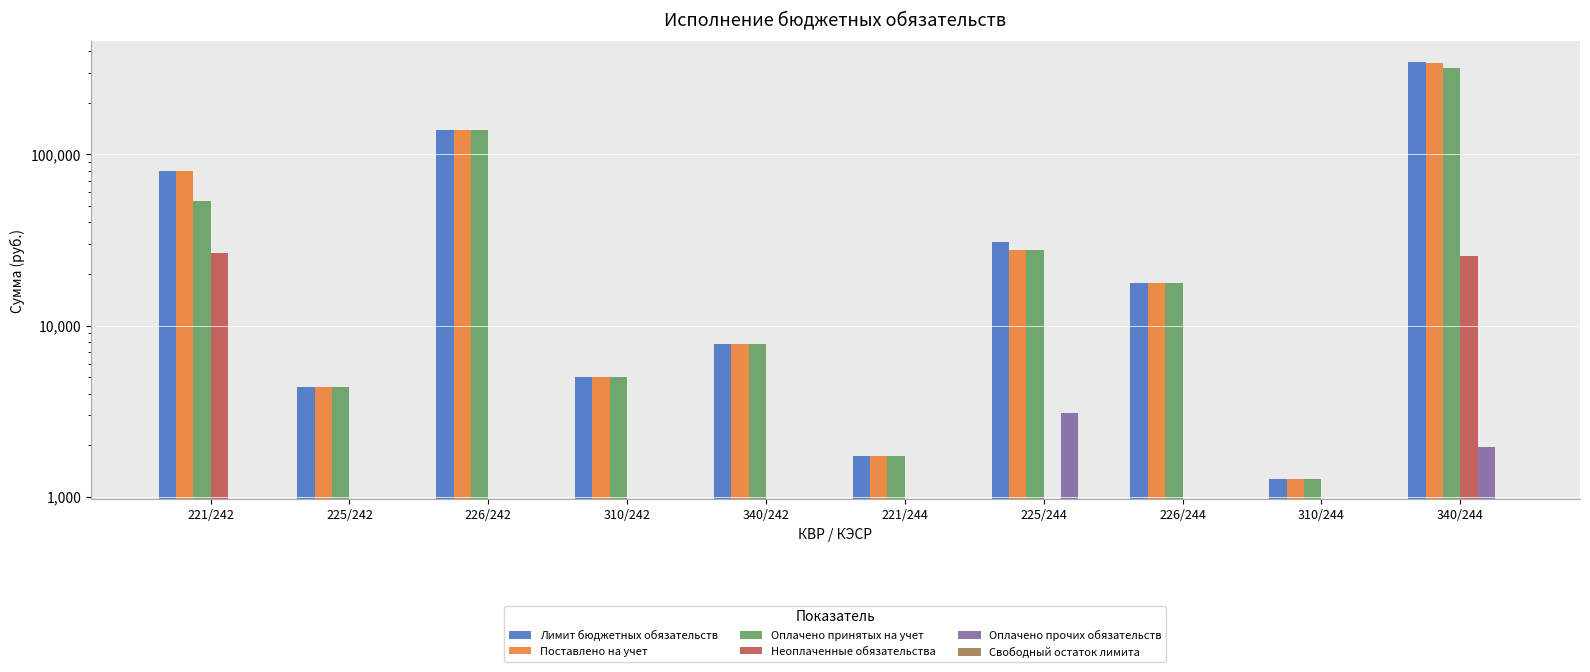

Does the chart contain any negative values?

No